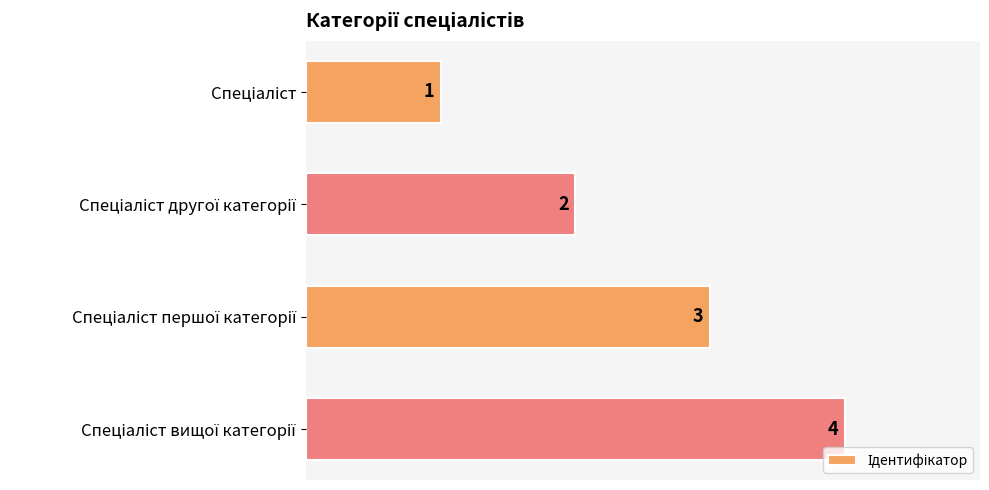

What is the difference between the maximum and minimum values?

3